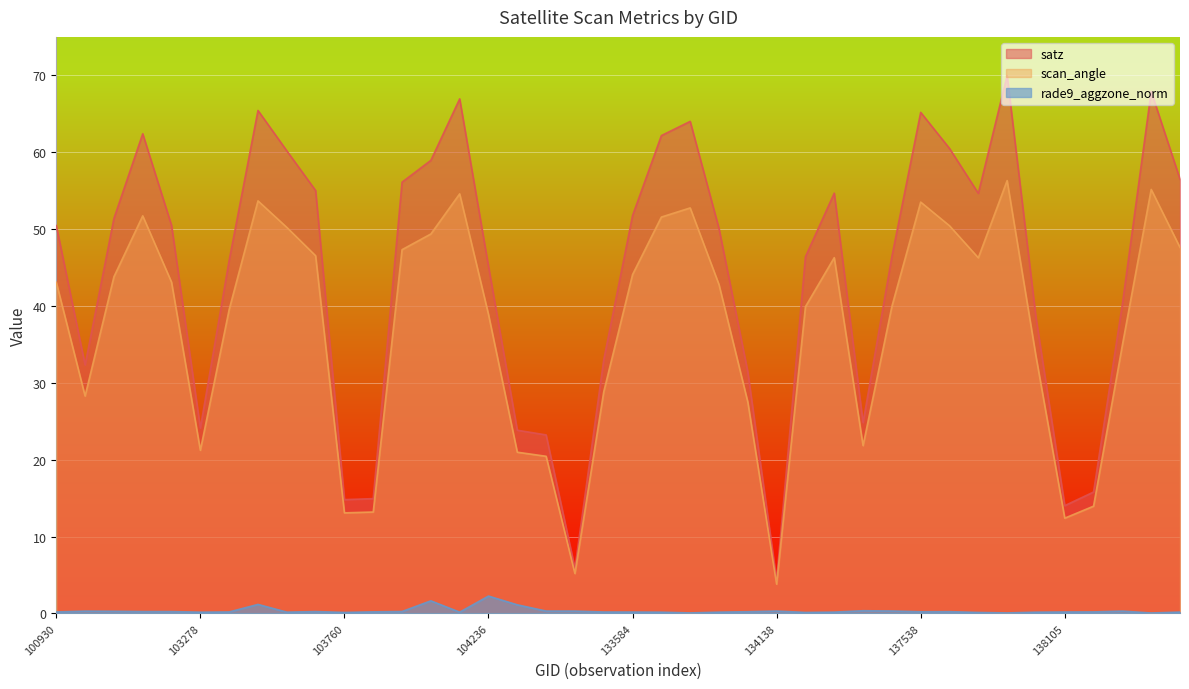

Where is satz nearest to the value 37?

137916